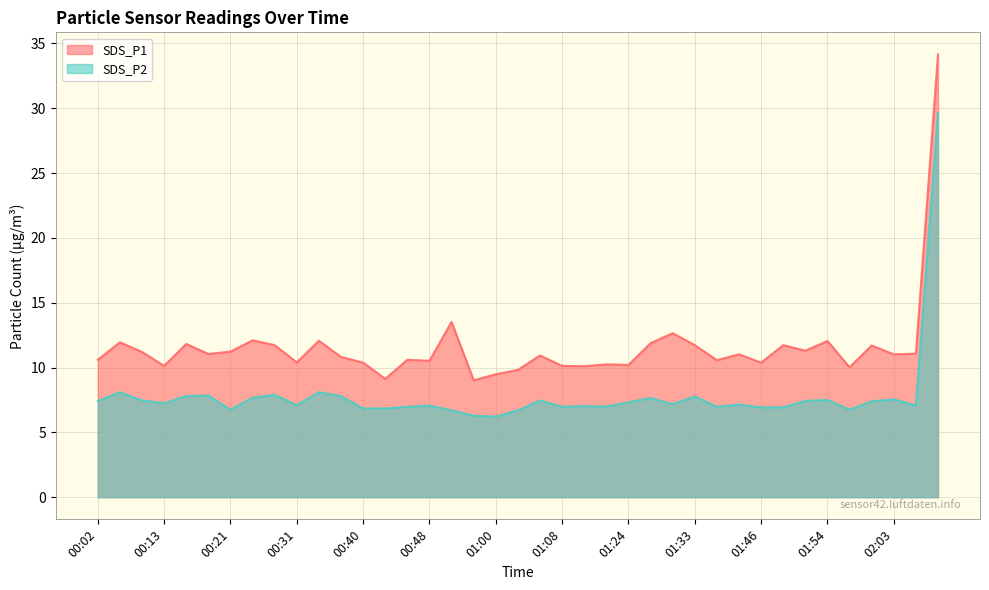

What is the total value across all series at 00:18?

18.9